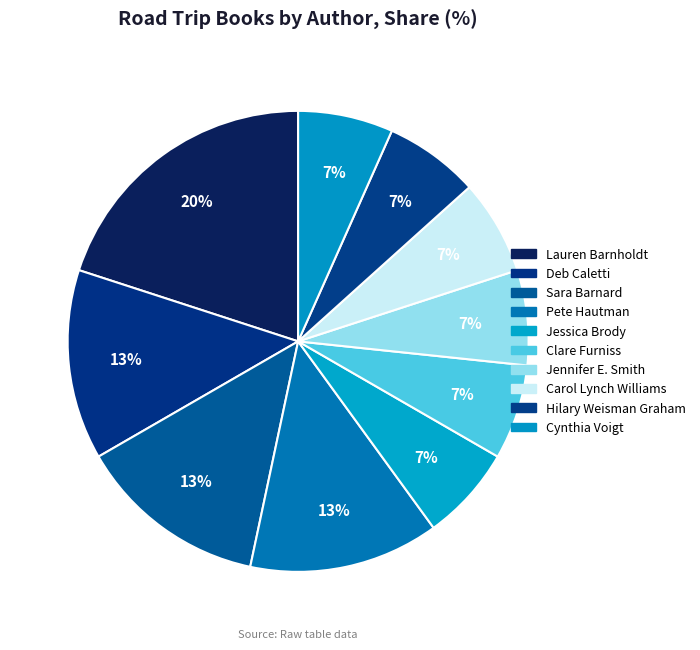

How many segments does this pie chart have?

10